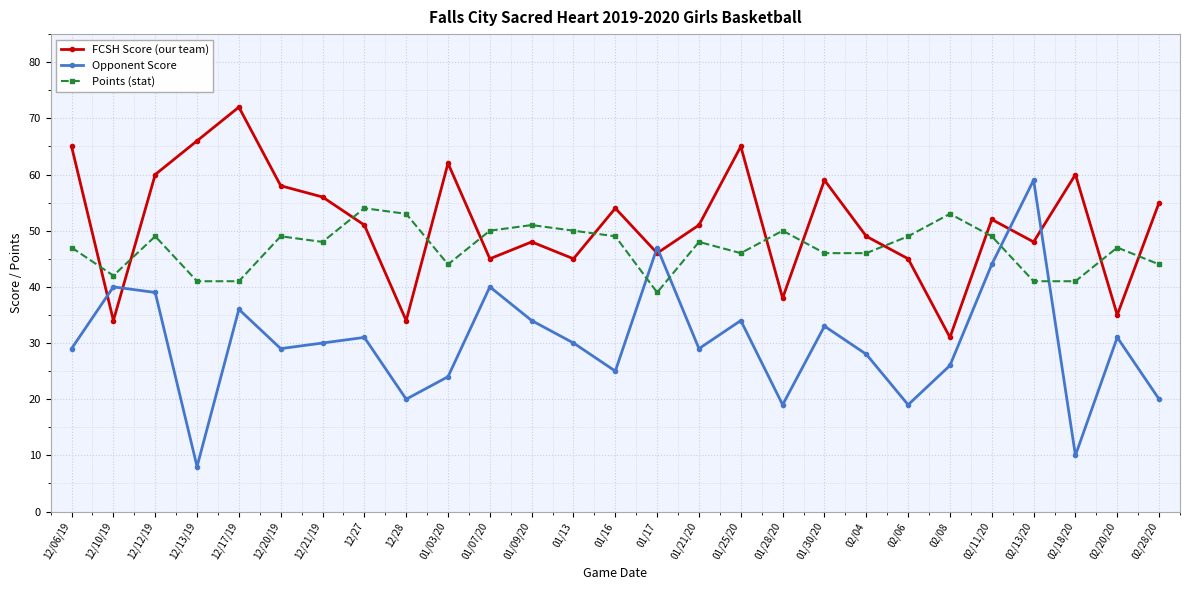

The Opponent Score series shows 40 at 12/10/19. True or false?

True